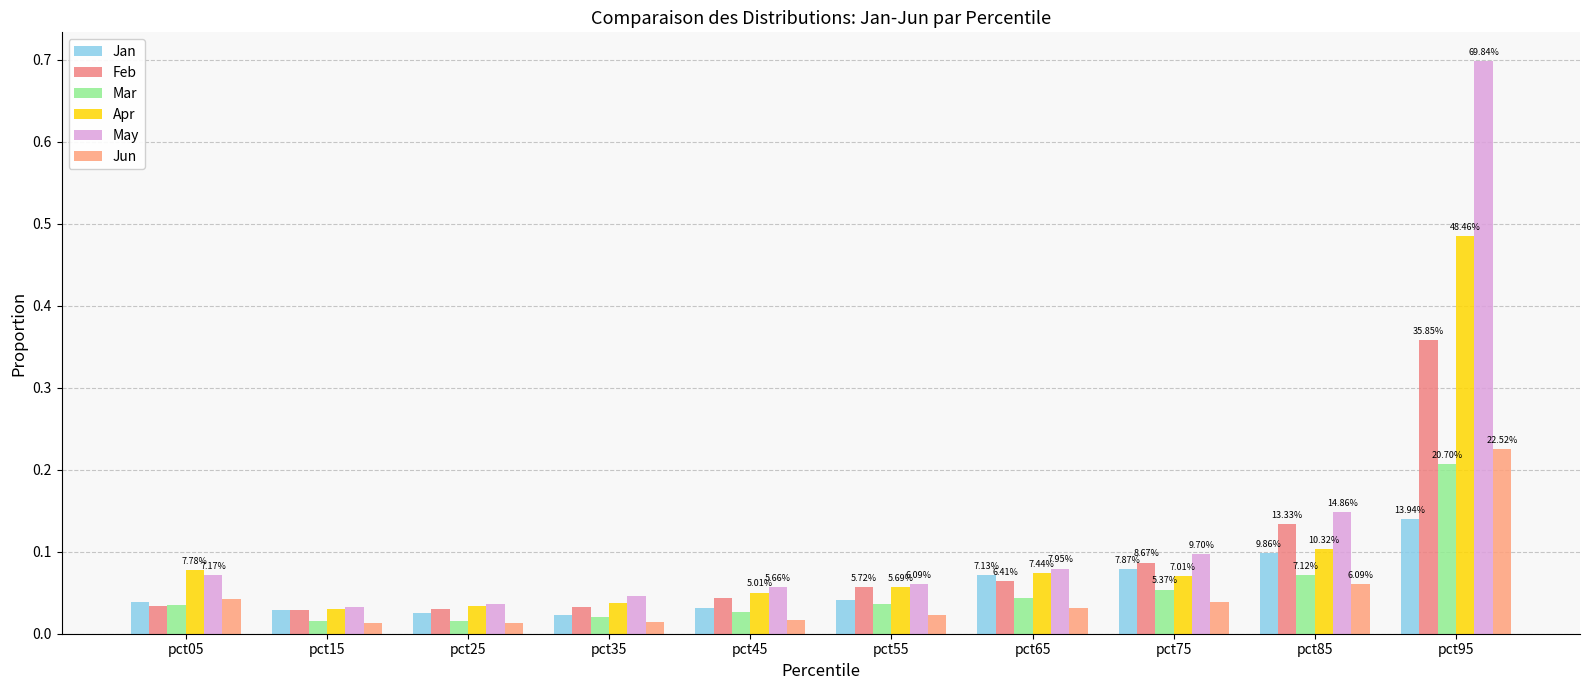

At pct45, list the series in order from smallest to largest.

Jun, Mar, Jan, Feb, Apr, May